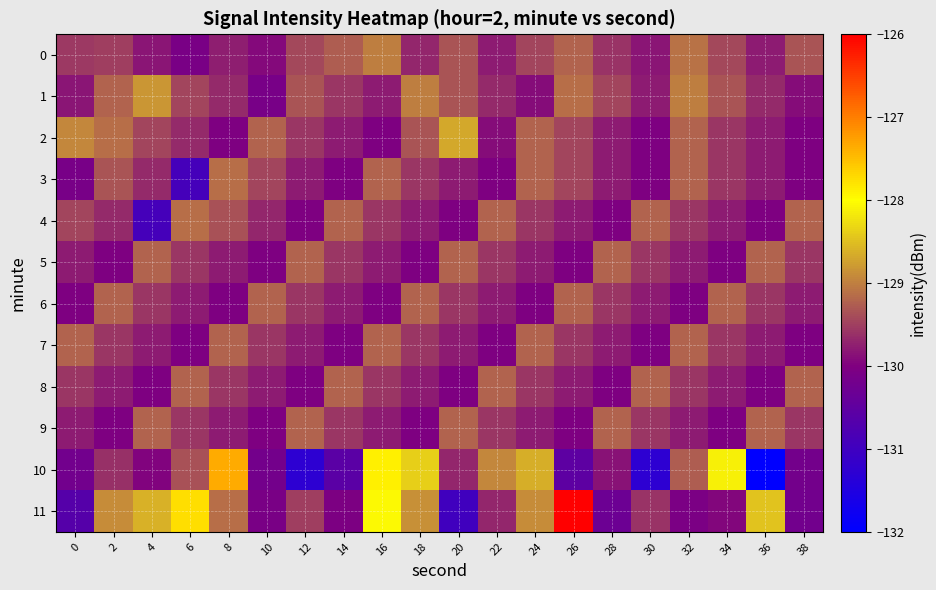

Reading right to left, transcribe all the data shown in this chart.

0: 38=-129.3	36=-129.8	34=-129.4	32=-129.1	30=-129.8	28=-129.6	26=-129.2	24=-129.5	22=-129.8	20=-129.3	18=-129.7	16=-129.0	14=-129.3	12=-129.4	10=-129.9	8=-129.8	6=-130.1	4=-129.8	2=-129.5	0=-129.5
1: 38=-129.9	36=-129.7	34=-129.3	32=-129.0	30=-129.8	28=-129.5	26=-129.1	24=-129.9	22=-129.7	20=-129.3	18=-129.0	16=-129.8	14=-129.6	12=-129.3	10=-130.1	8=-129.7	6=-129.5	4=-128.8	2=-129.2	0=-129.8
2: 38=-130.0	36=-129.8	34=-129.6	32=-129.2	30=-130.0	28=-129.8	26=-129.5	24=-129.2	22=-129.9	20=-128.7	18=-129.3	16=-130.0	14=-129.8	12=-129.6	10=-129.2	8=-130.0	6=-129.7	4=-129.5	2=-129.1	0=-128.9
3: 38=-130.0	36=-129.8	34=-129.6	32=-129.2	30=-130.0	28=-129.8	26=-129.5	24=-129.2	22=-130.0	20=-129.8	18=-129.6	16=-129.2	14=-130.0	12=-129.8	10=-129.5	8=-129.1	6=-130.9	4=-129.7	2=-129.3	0=-130.1
4: 38=-129.2	36=-130.0	34=-129.8	32=-129.6	30=-129.2	28=-130.0	26=-129.8	24=-129.6	22=-129.2	20=-130.0	18=-129.8	16=-129.6	14=-129.2	12=-130.0	10=-129.7	8=-129.4	6=-129.1	4=-130.9	2=-129.7	0=-129.5
5: 38=-129.6	36=-129.2	34=-130.0	32=-129.8	30=-129.6	28=-129.2	26=-130.0	24=-129.8	22=-129.6	20=-129.2	18=-130.0	16=-129.8	14=-129.6	12=-129.2	10=-130.0	8=-129.8	6=-129.6	4=-129.2	2=-130.0	0=-129.8
6: 38=-129.8	36=-129.6	34=-129.2	32=-130.0	30=-129.8	28=-129.6	26=-129.2	24=-130.0	22=-129.8	20=-129.6	18=-129.2	16=-130.0	14=-129.8	12=-129.6	10=-129.2	8=-130.0	6=-129.8	4=-129.6	2=-129.2	0=-130.0
7: 38=-130.0	36=-129.8	34=-129.6	32=-129.2	30=-130.0	28=-129.8	26=-129.6	24=-129.2	22=-130.0	20=-129.8	18=-129.6	16=-129.2	14=-130.0	12=-129.8	10=-129.6	8=-129.2	6=-130.0	4=-129.8	2=-129.6	0=-129.2
8: 38=-129.2	36=-130.0	34=-129.8	32=-129.6	30=-129.2	28=-130.0	26=-129.8	24=-129.6	22=-129.2	20=-130.0	18=-129.8	16=-129.6	14=-129.2	12=-130.0	10=-129.8	8=-129.6	6=-129.2	4=-130.0	2=-129.8	0=-129.6
9: 38=-129.6	36=-129.2	34=-130.0	32=-129.8	30=-129.6	28=-129.2	26=-130.0	24=-129.8	22=-129.6	20=-129.2	18=-130.0	16=-129.8	14=-129.6	12=-129.2	10=-130.0	8=-129.8	6=-129.6	4=-129.2	2=-130.0	0=-129.8
10: 38=-130.2	36=-132.0	34=-128.1	32=-129.3	30=-131.3	28=-129.9	26=-130.5	24=-128.6	22=-129.0	20=-129.7	18=-128.4	16=-127.9	14=-130.6	12=-131.3	10=-130.2	8=-127.4	6=-129.4	4=-130.0	2=-129.6	0=-130.2
11: 38=-130.2	36=-128.5	34=-129.9	32=-130.1	30=-129.6	28=-130.3	26=-126.0	24=-128.9	22=-129.7	20=-131.0	18=-128.9	16=-128.0	14=-130.0	12=-129.5	10=-130.1	8=-129.1	6=-127.8	4=-128.6	2=-128.9	0=-130.7